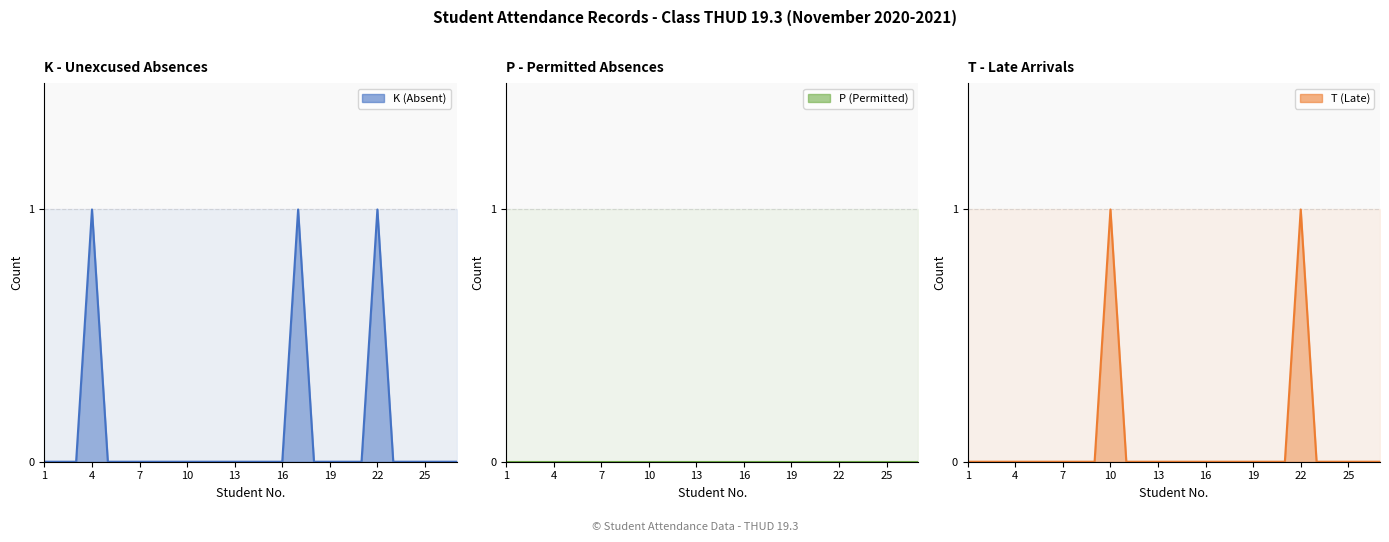

True or false: T (Late) (line) has a value of 0 at 25.

False